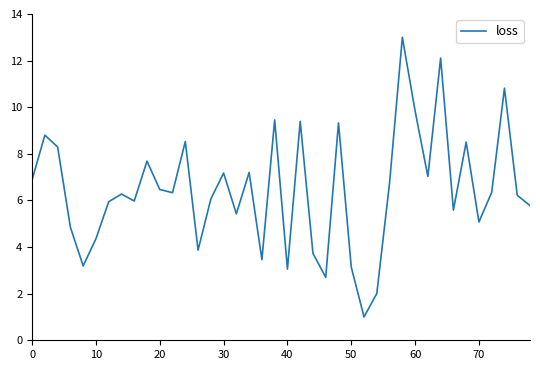

What is the smallest value displayed?

1.0